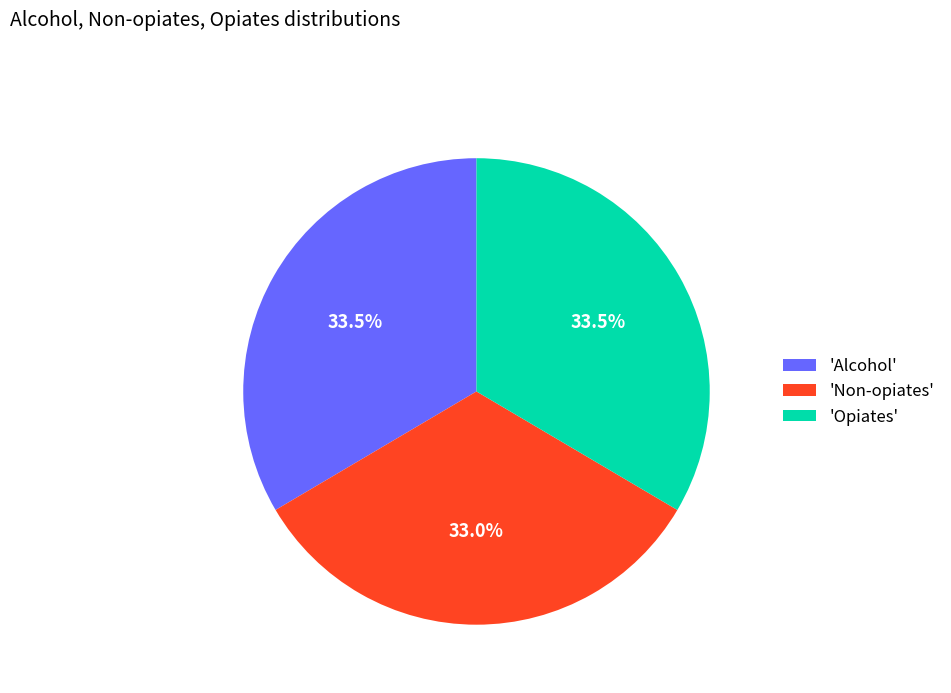

Do 'Alcohol' and 'Opiates' together represent more than half of the pie?

Yes